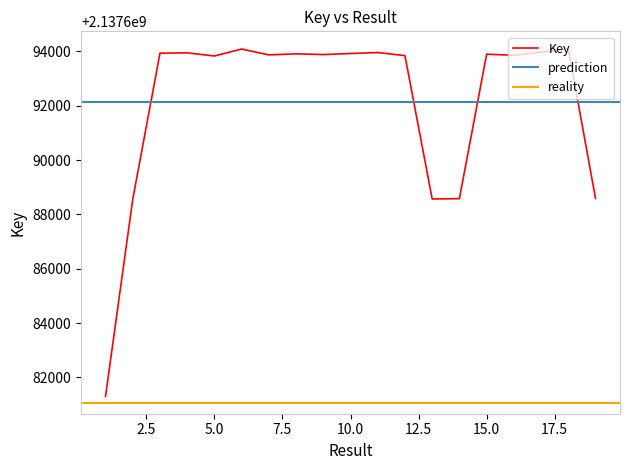

What is the smallest value displayed?

2137681301